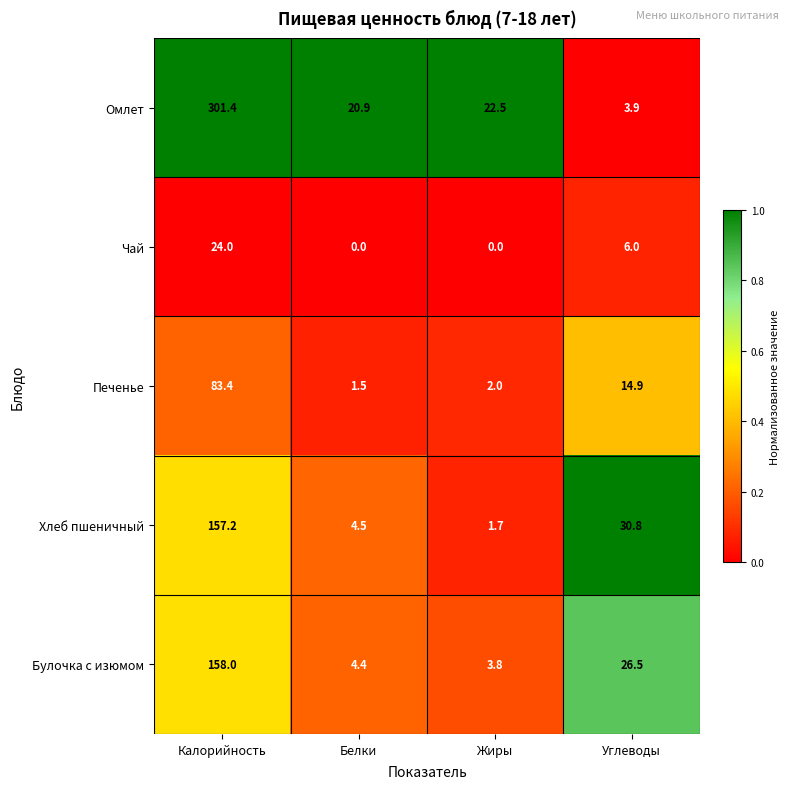

Reading left to right, extract all data points from this chart.

Омлет: 301.4	20.9	22.5	3.9
Чай: 24.0	0.0	0.0	6.0
Печенье: 83.4	1.5	2.0	14.9
Хлеб пшеничный: 157.2	4.5	1.7	30.8
Булочка с изюмом: 158.0	4.4	3.8	26.5